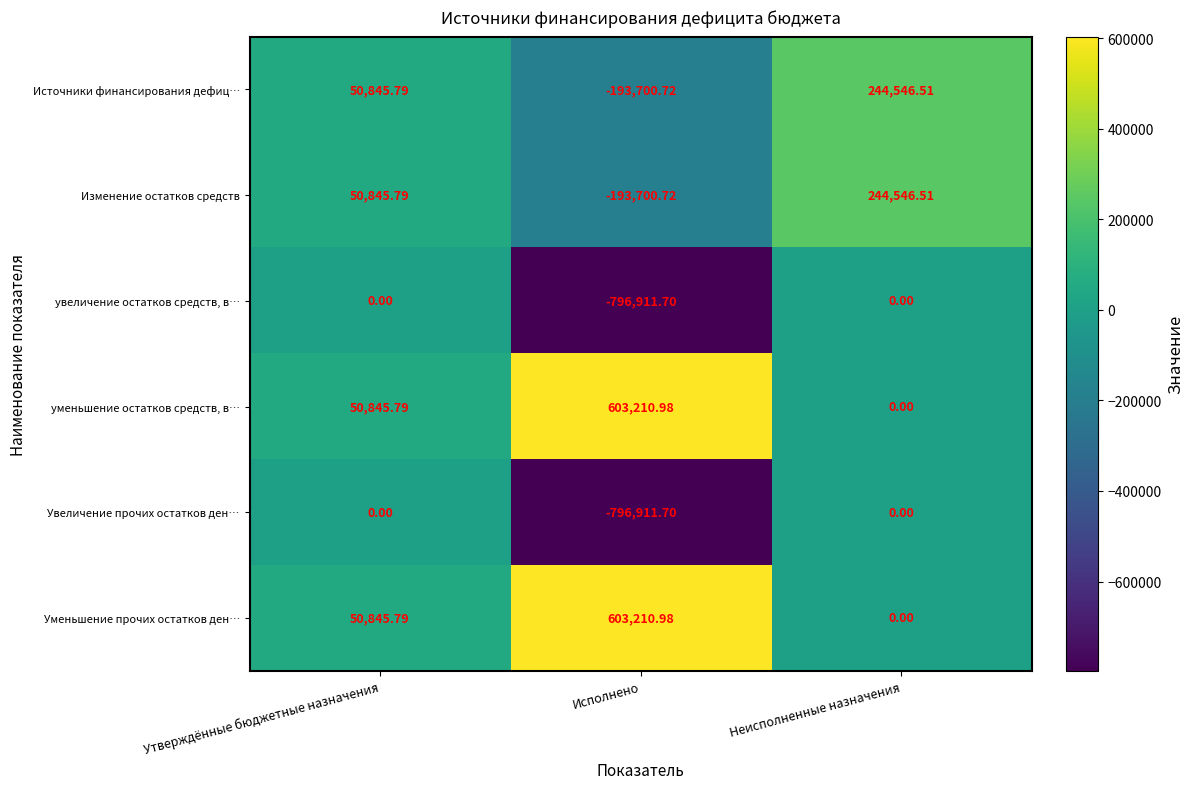

Rank the categories by Источники финансирования дефиц… value from lowest to highest.

Исполнено, Утверждённые бюджетные назначения, Неисполненные назначения